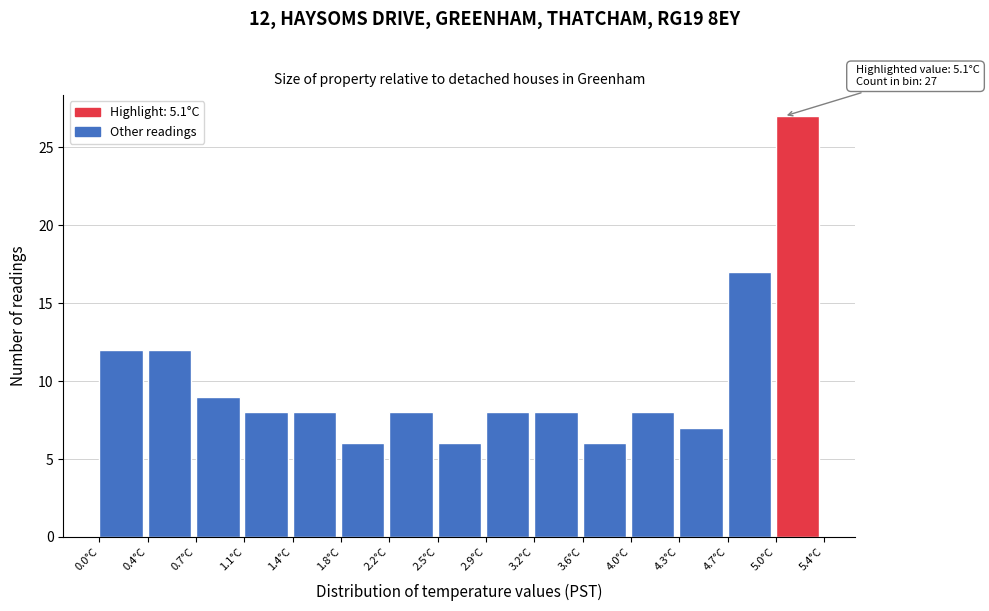

Which range on the x-axis has the tallest bar?

5.04 to 5.40